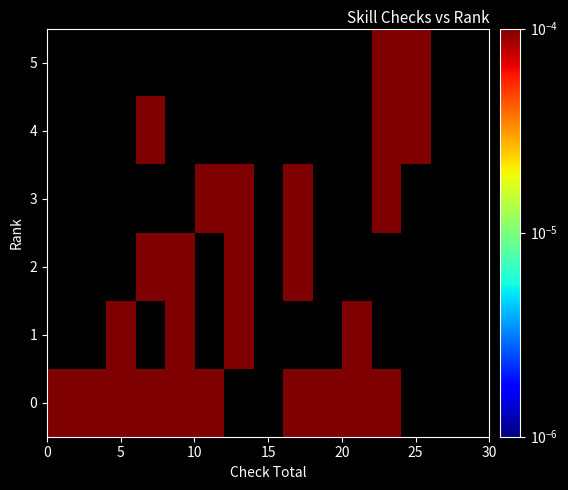

How many data points does each series have?

15